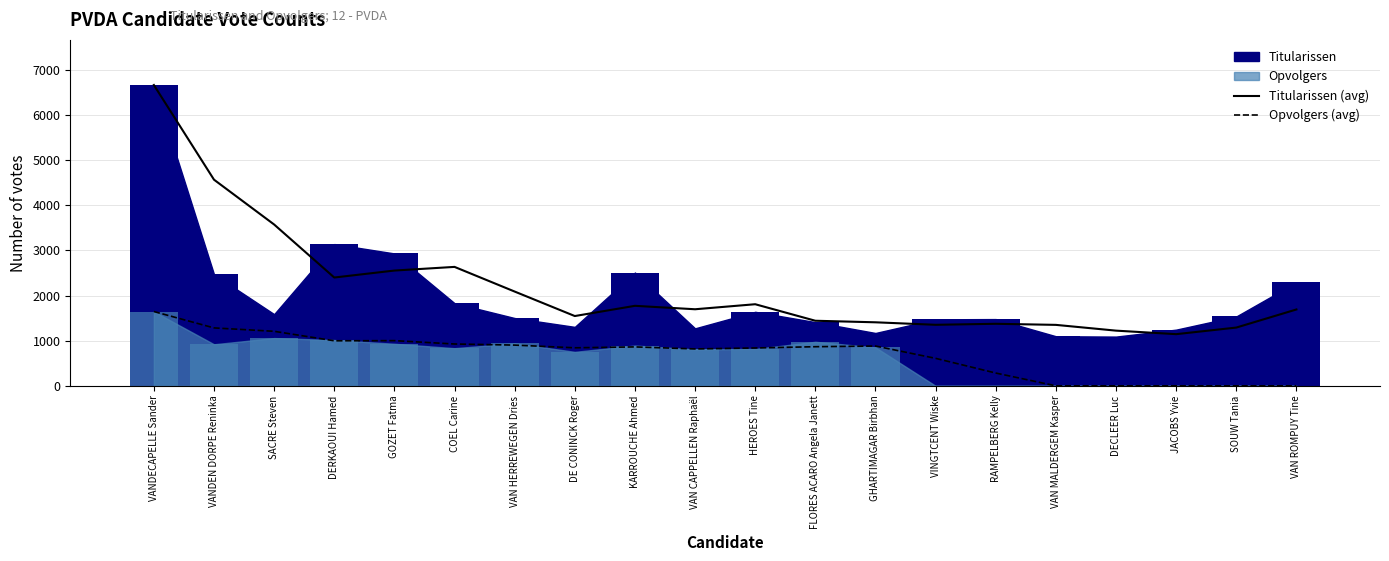

What is the difference between the second highest and minimum values in the Opvolgers (avg) series?

1283.5